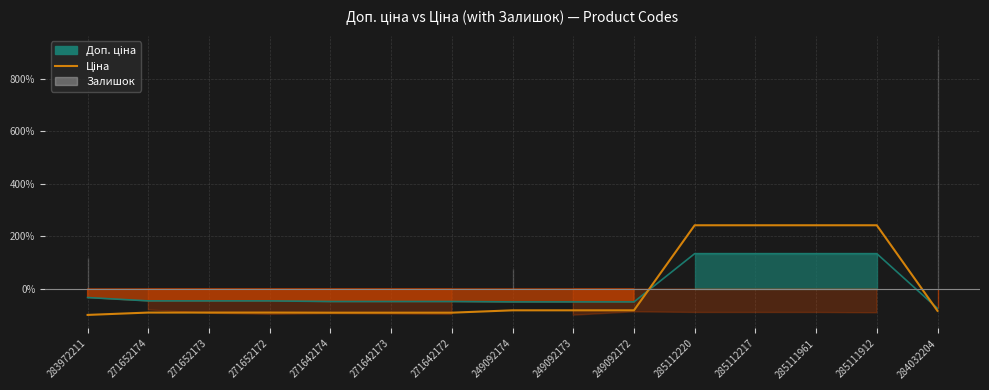

The chart shows a value of 242.2 at 285111912. True or false?

True